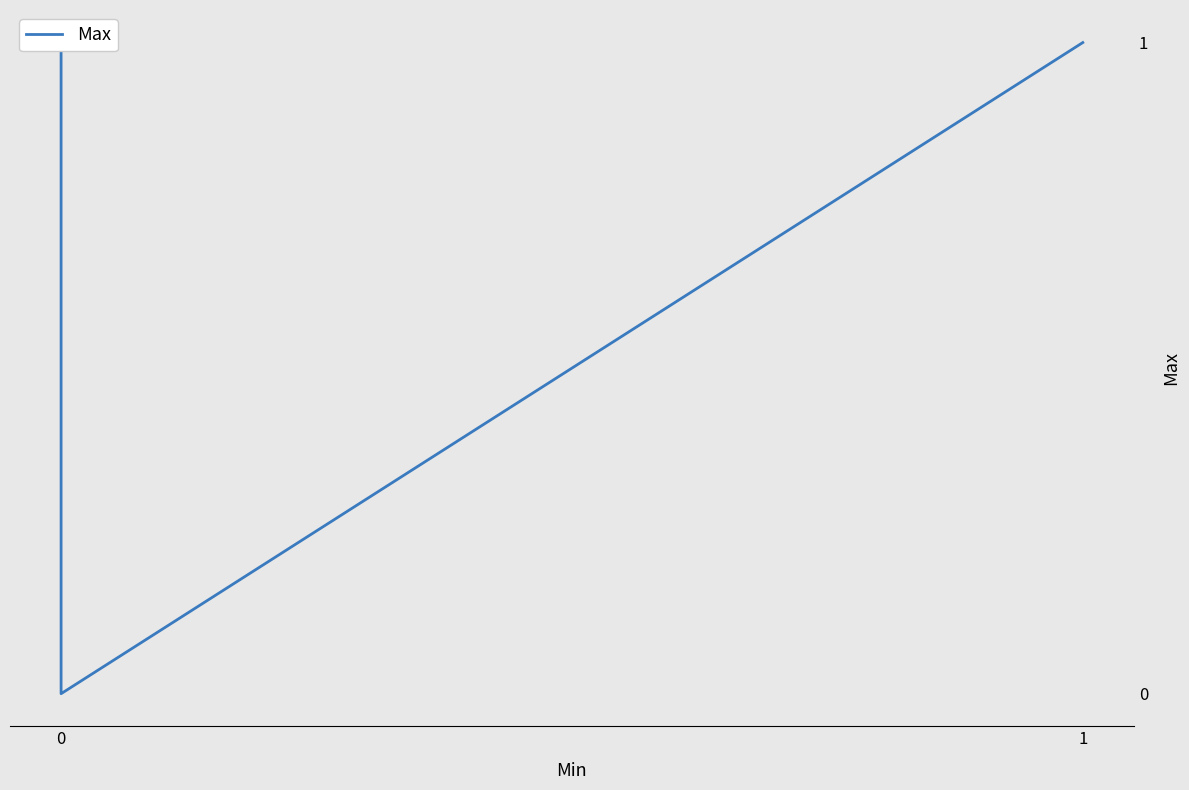

What is the difference between the second highest and minimum values?

1